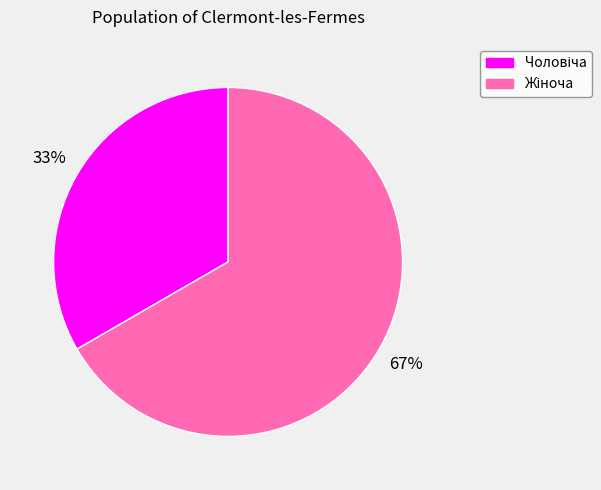

To the nearest percent, what is the average slice percentage?

50%